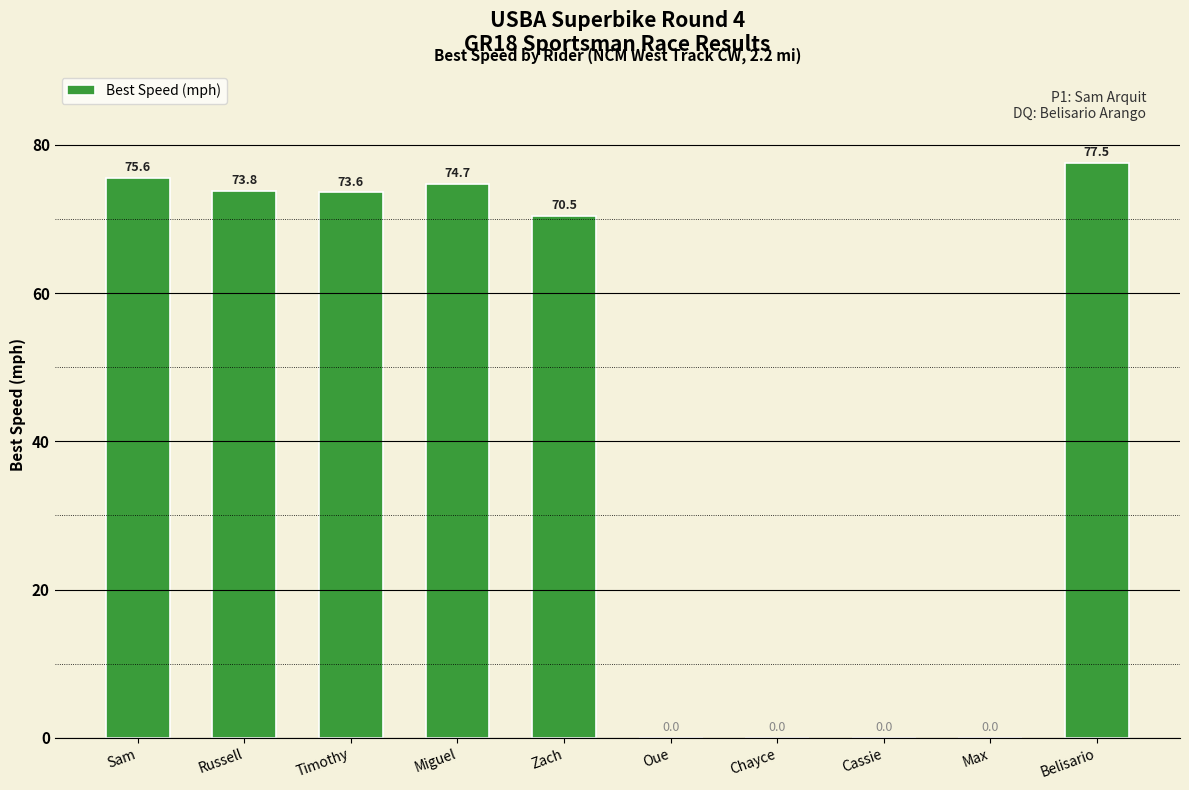

What is the maximum value shown in the chart?

77.5